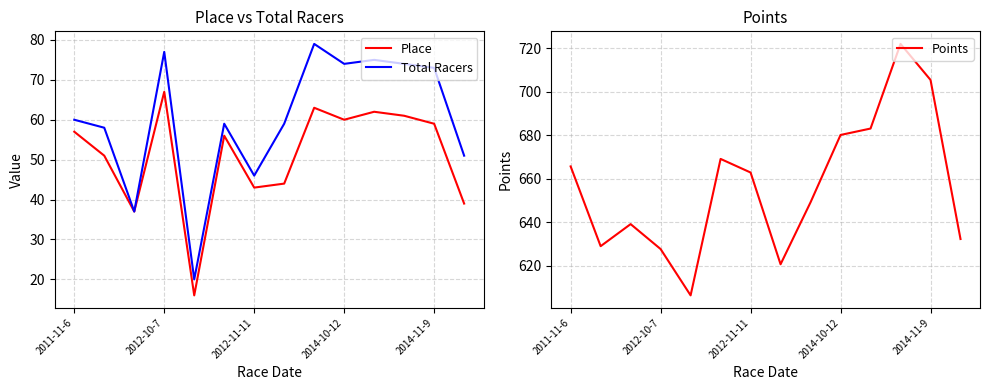

The Total Racers series shows 77 at 2012-10-7. True or false?

True